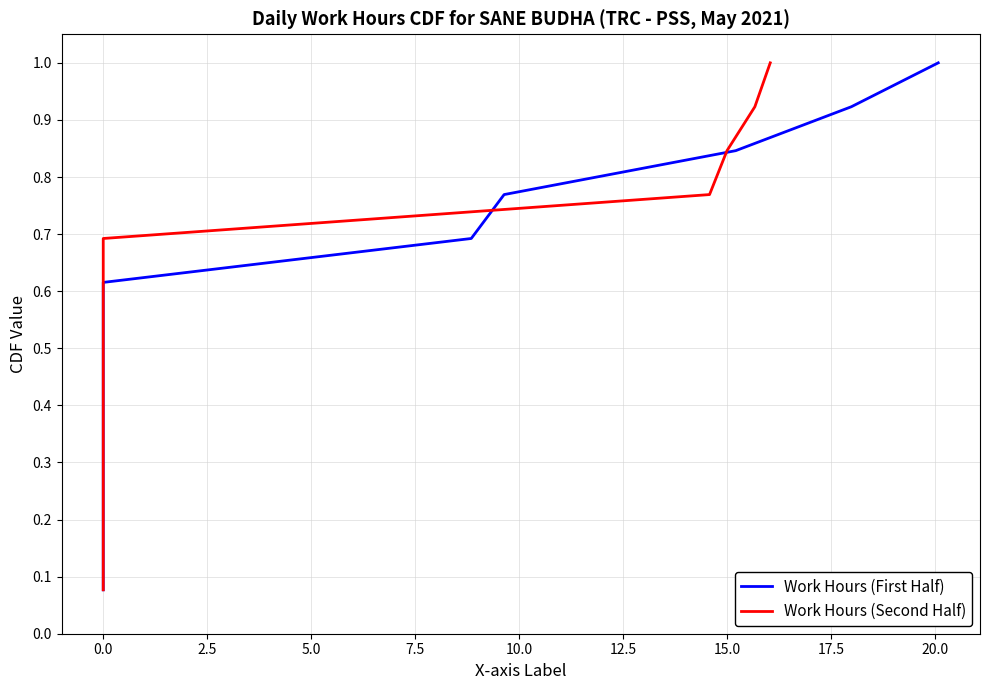

Reading left to right, transcribe all the data shown in this chart.

Work Hours (First Half): 0.1	0.2	0.2	0.3	0.4	0.5	0.5	0.6	0.7	0.8	0.8	0.9	1.0
Work Hours (Second Half): 0.1	0.2	0.2	0.3	0.4	0.5	0.5	0.6	0.7	0.8	0.8	0.9	1.0